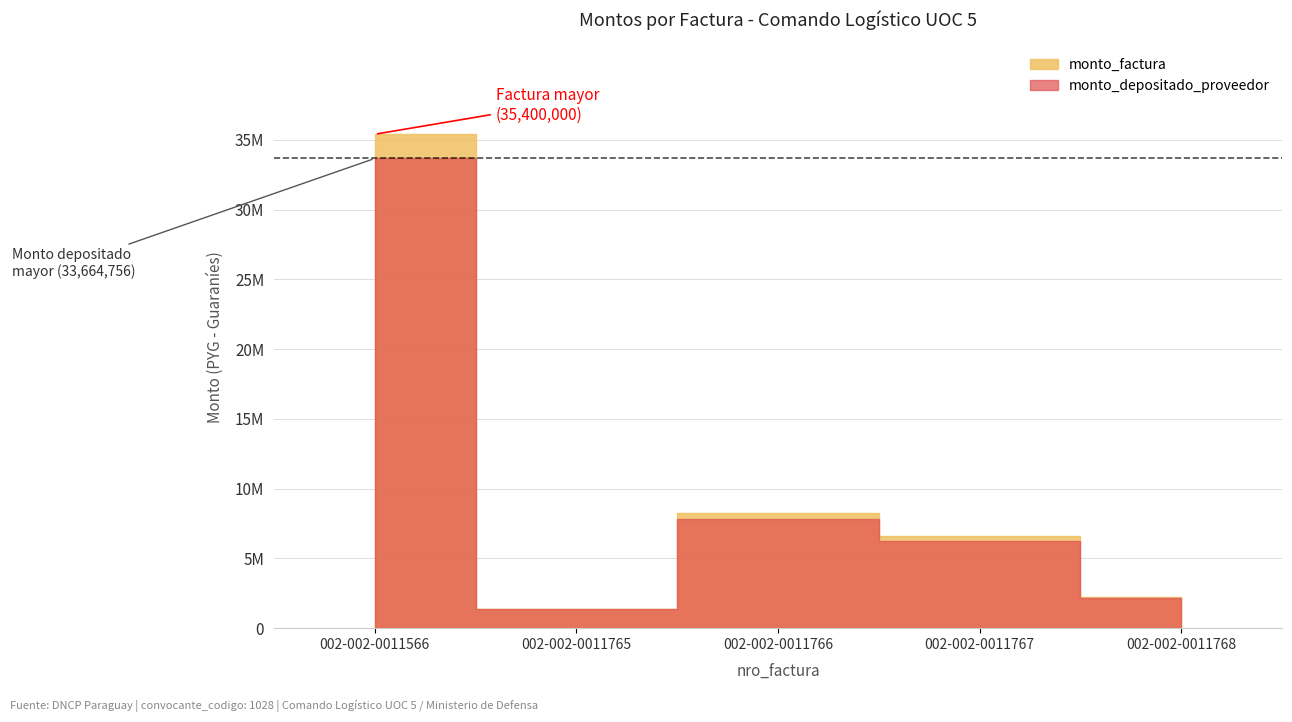

List the series in order of their peak value, lowest first.

monto_depositado_proveedor, monto_factura